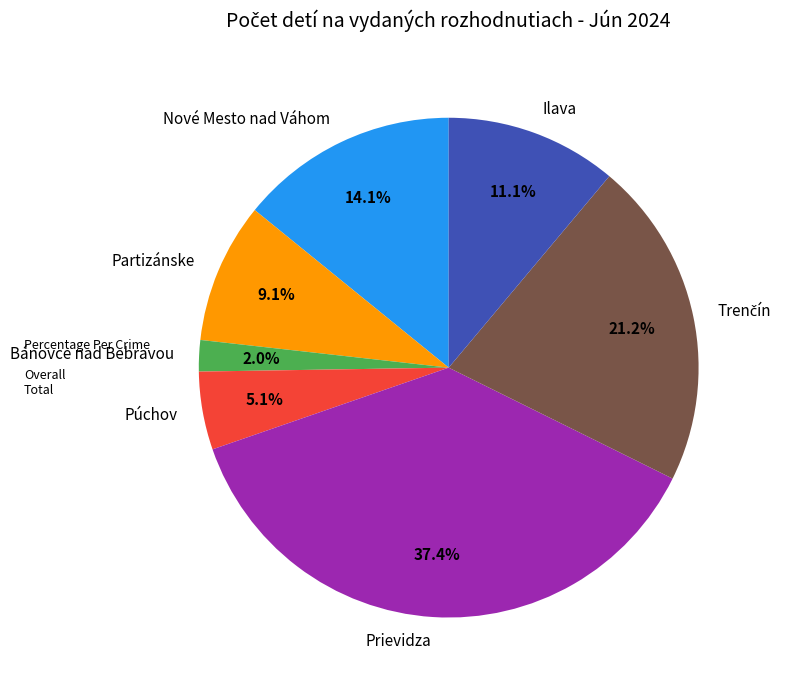

Does Partizánske represent more than half of the total?

No